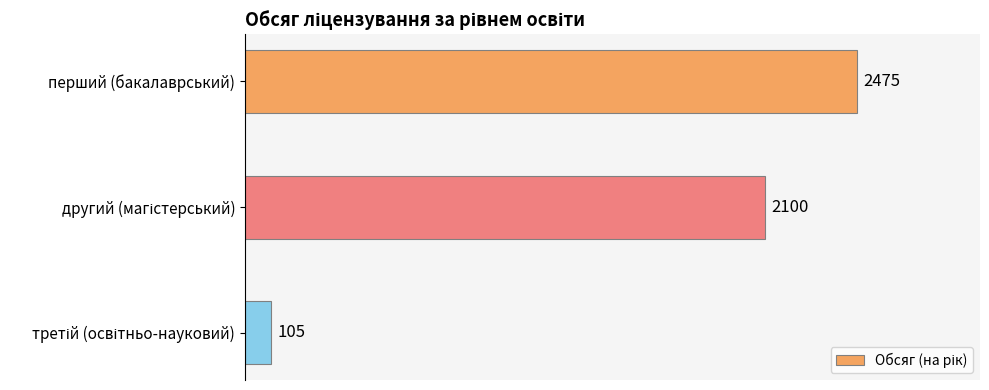

Count the values in the range 105 to 2475.

3